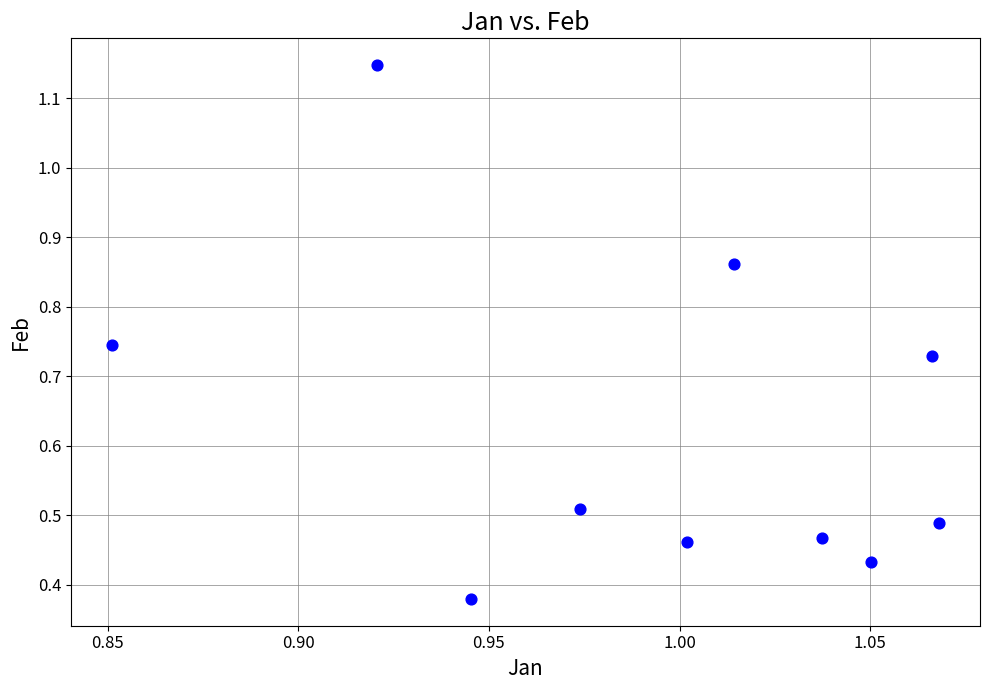

What is the range of Y values (max minus min)?

0.8